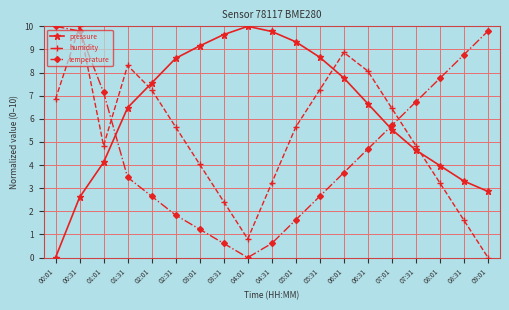

Which series ends up on top after the final intersection of humidity and pressure?

pressure